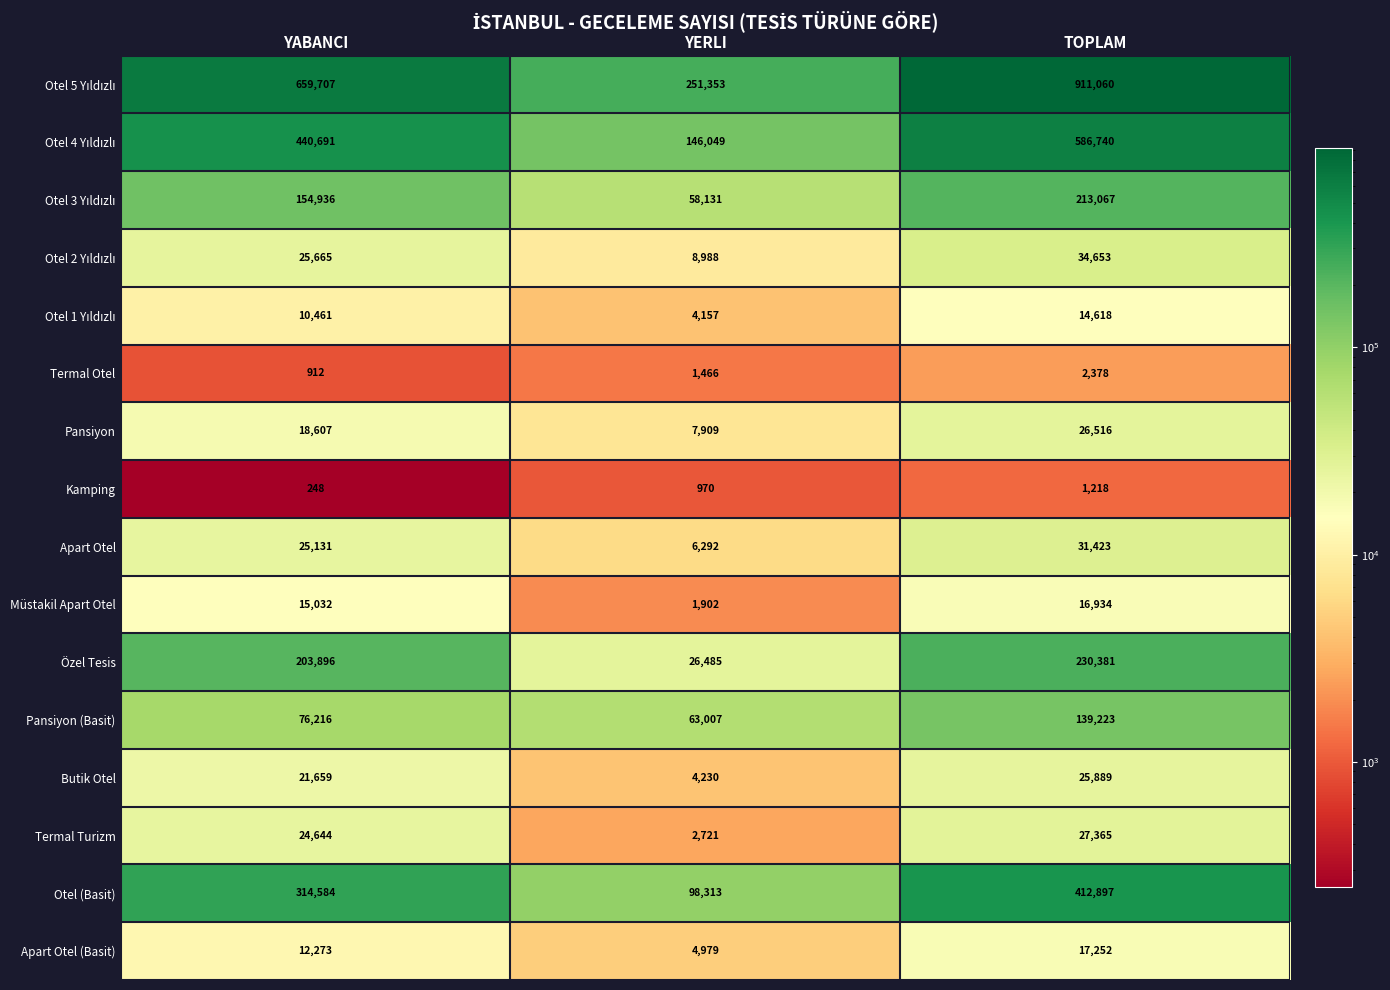

List the labels in order of Butik Otel value, largest first.

TOPLAM, YABANCI, YERLI